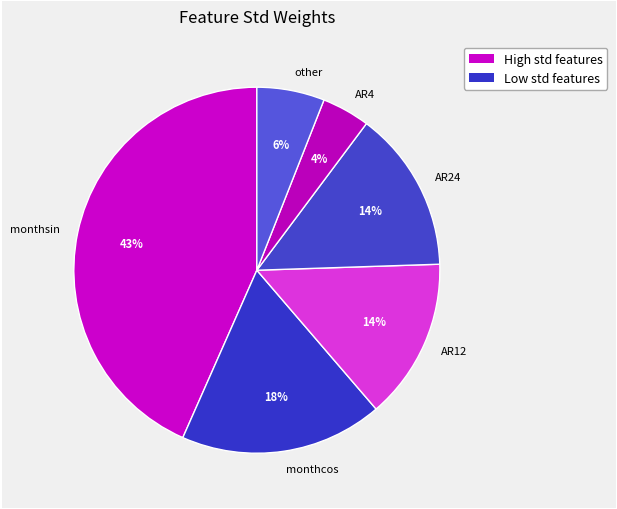

The monthcos slice represents 18% of the pie. True or false?

True